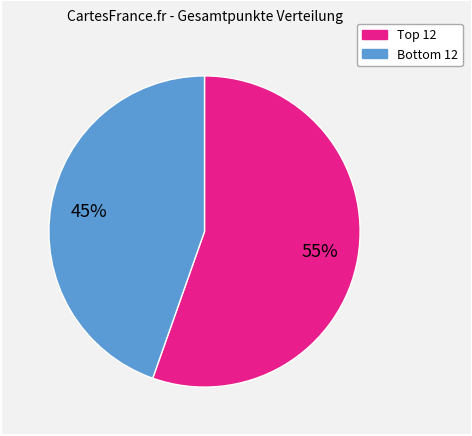

Is there any slice that represents more than half of the pie?

Yes